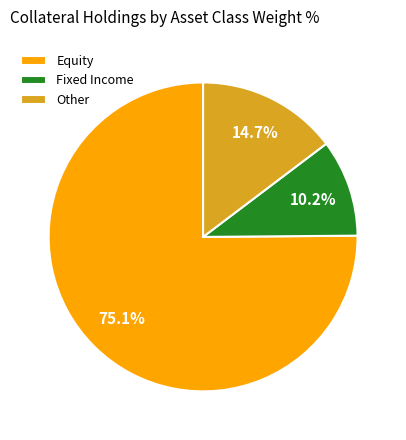

Is Equity the majority of the pie?

Yes